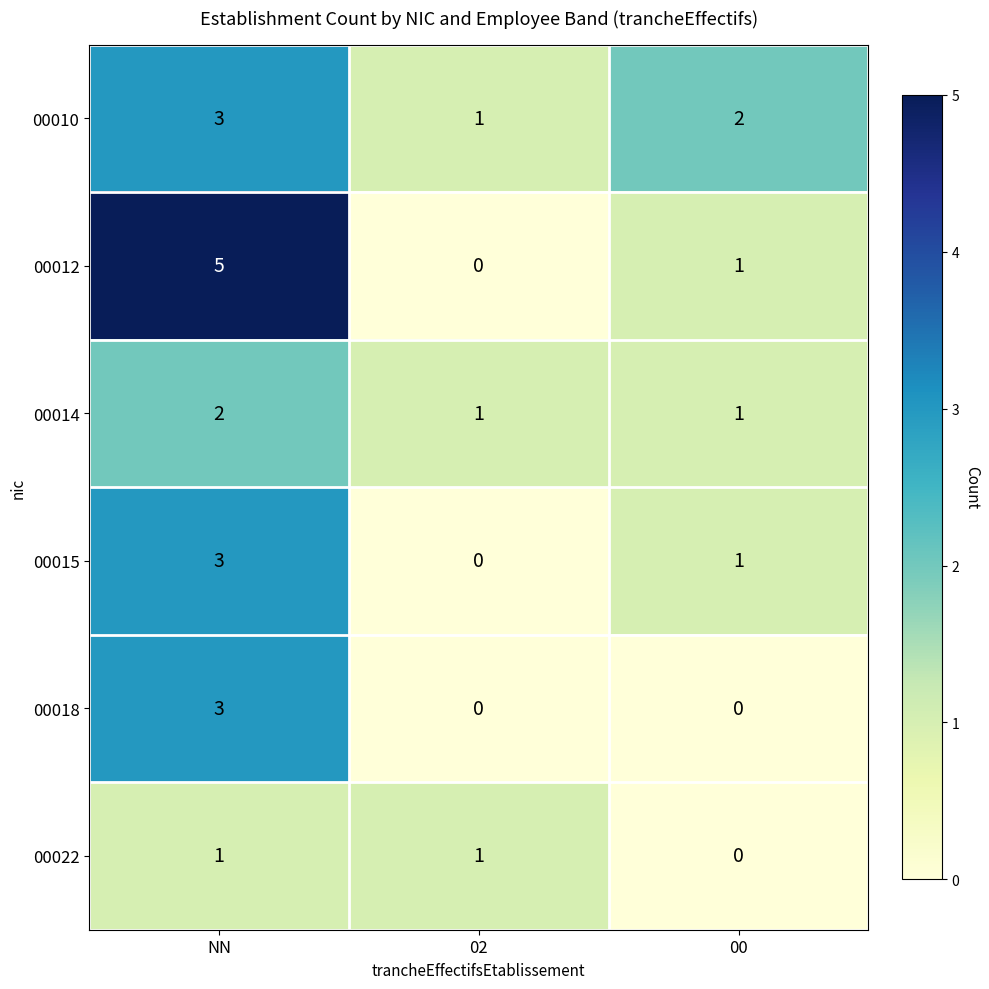

Which category has the highest value in the 00018 series?

NN